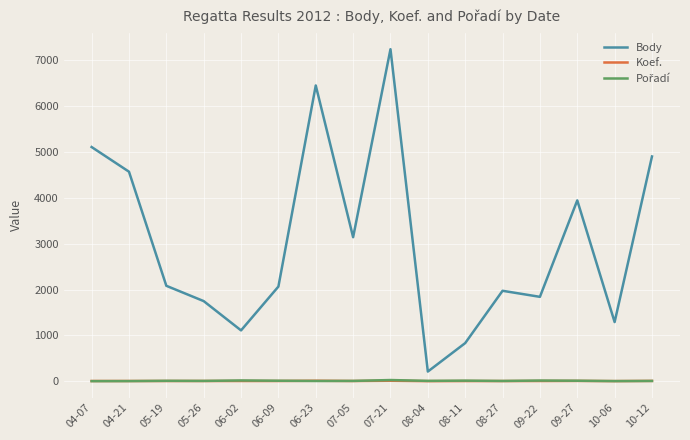

What is the smallest value displayed?

1